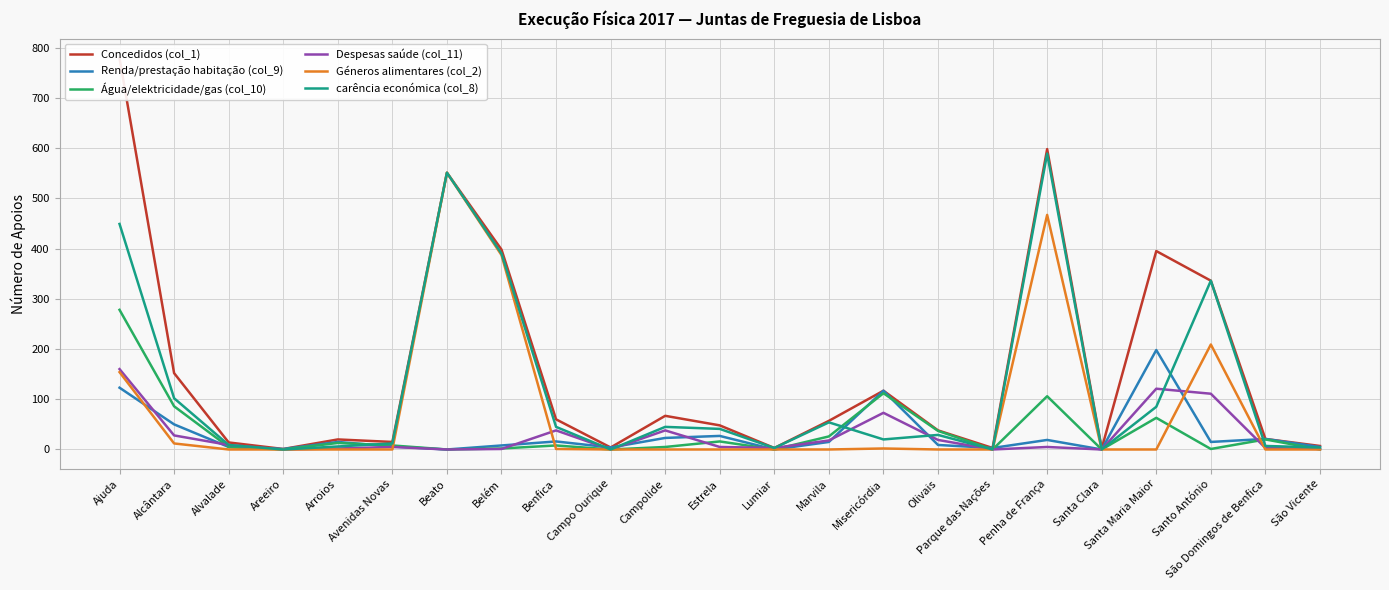

What is the spread (max minus min) of values at Alcântara?

140